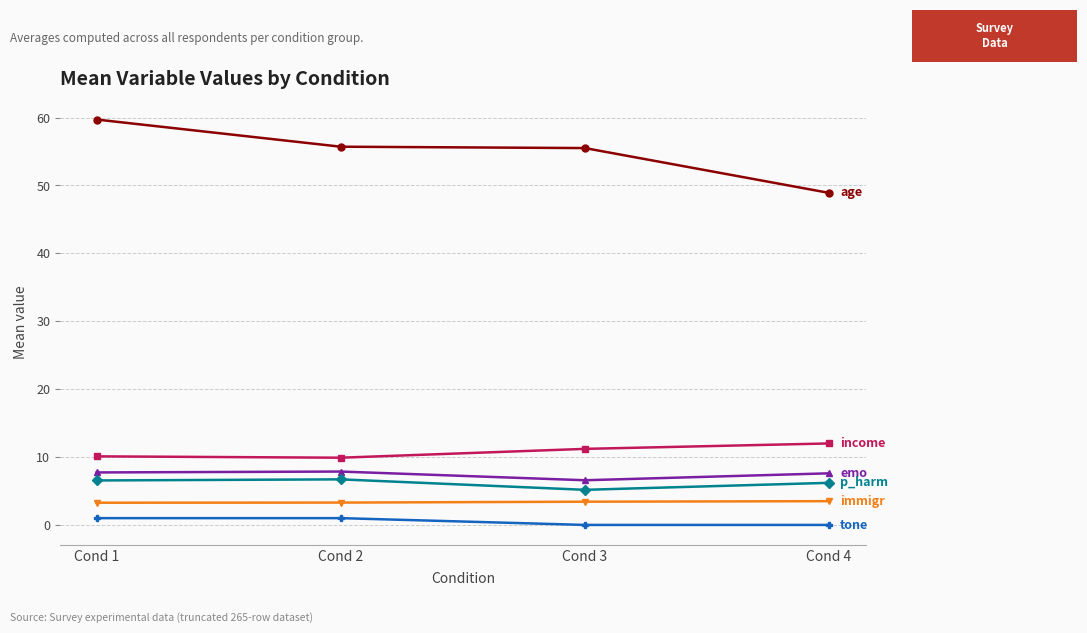

What is the greatest value displayed?

59.7